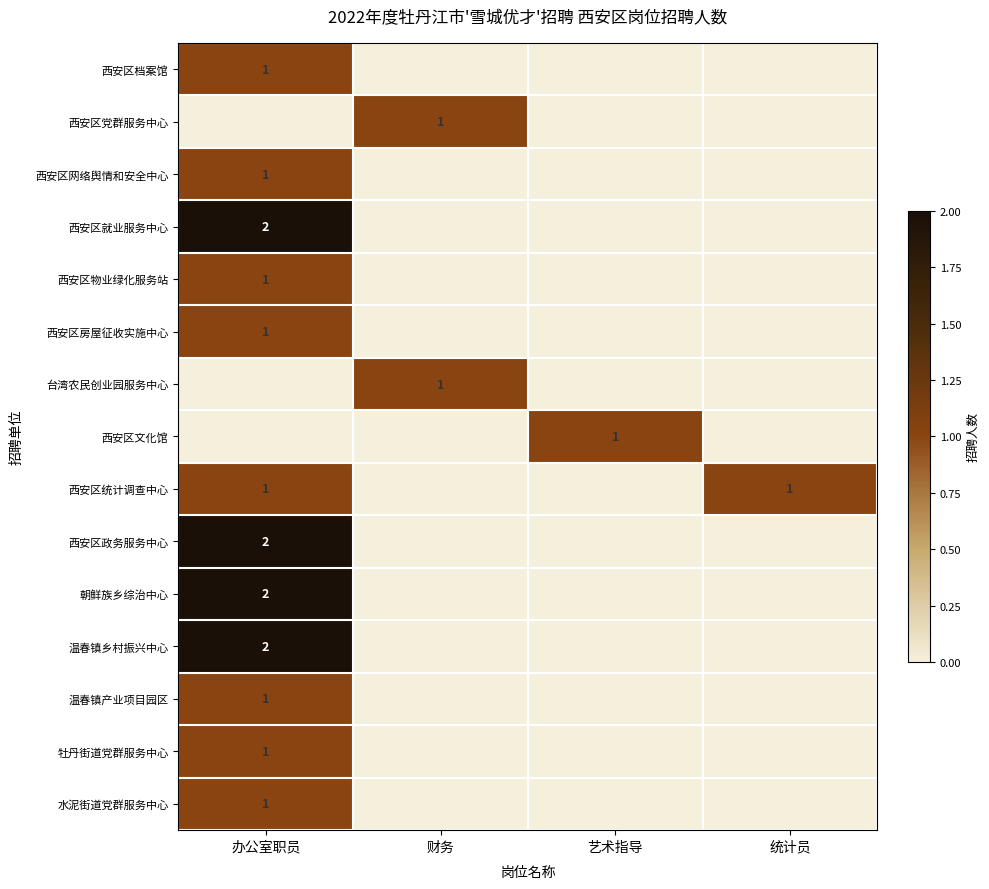

The 西安区档案馆 series shows 1 at 办公室职员. True or false?

True